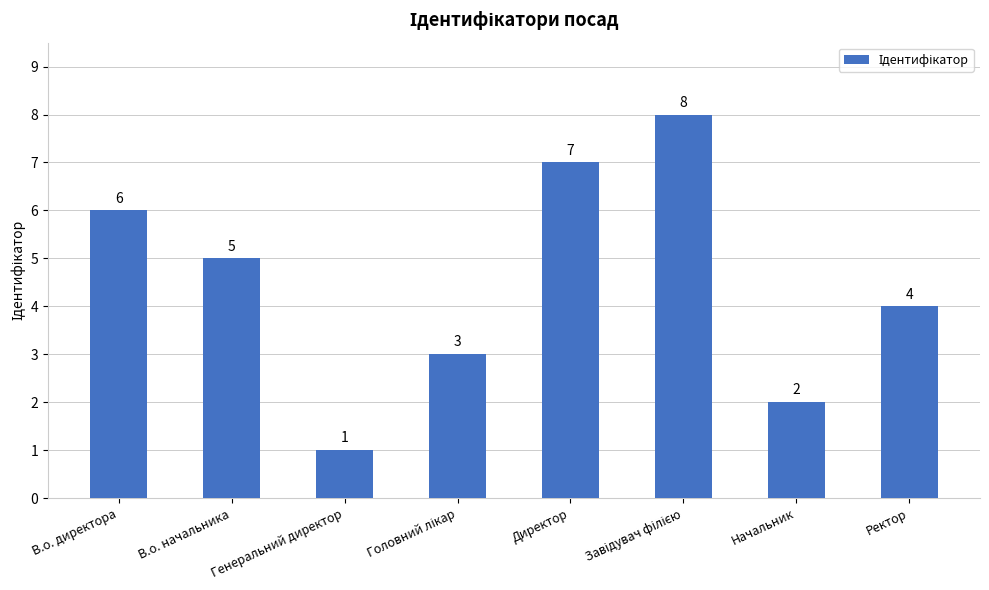

What is the difference between the values at В.о. директора and Начальник?

4